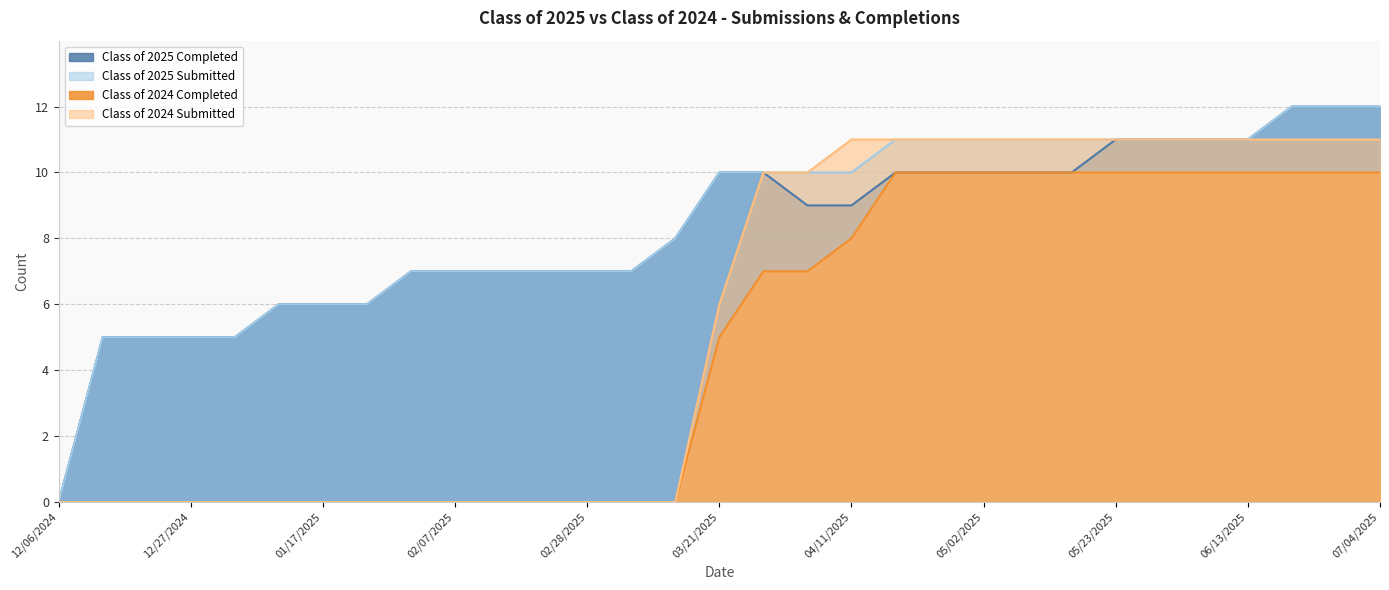

List the labels in order of Class of 2025 Submitted value, largest first.

06/20/2025, 06/27/2025, 07/04/2025, 04/18/2025, 04/24/2025, 05/02/2025, 05/09/2025, 05/16/2025, 05/23/2025, 05/30/2025, 06/06/2025, 06/13/2025, 03/21/2025, 03/28/2025, 04/04/2025, 04/11/2025, 03/14/2025, 01/31/2025, 02/07/2025, 02/14/2025, 02/21/2025, 02/28/2025, 03/07/2025, 01/10/2025, 01/17/2025, 01/24/2025, 12/13/2024, 12/20/2024, 12/27/2024, 12/31/2024, 12/06/2024